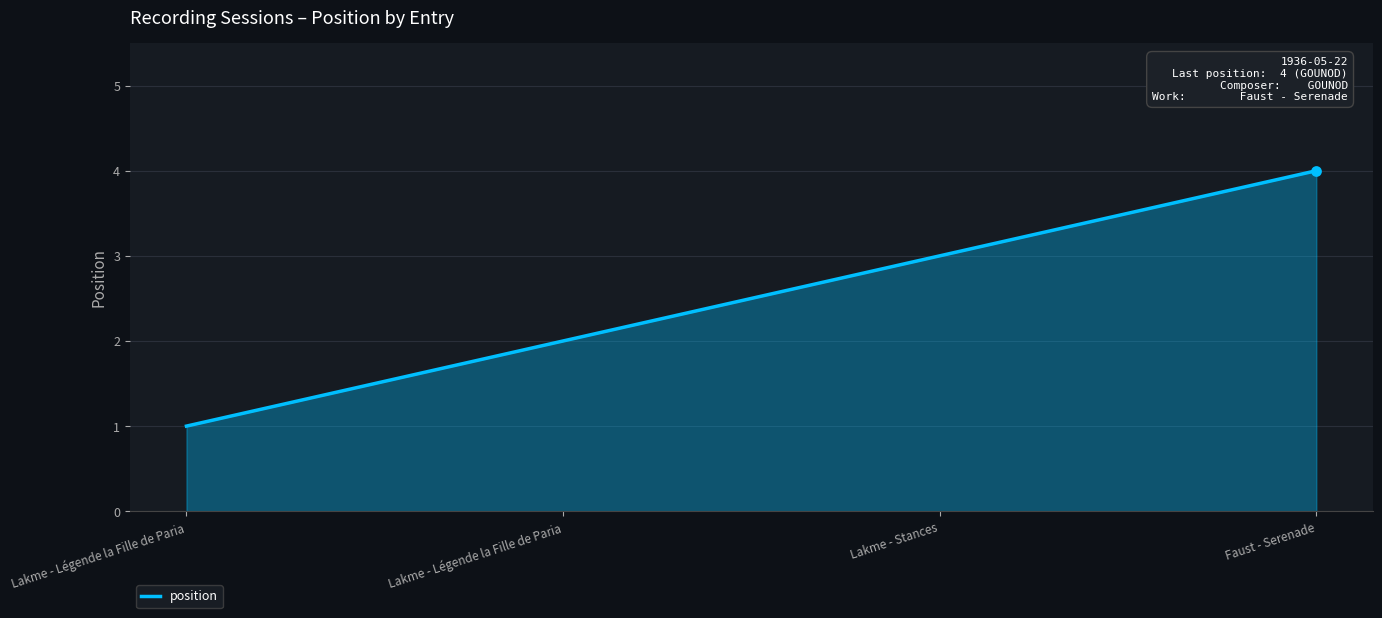

Approximately how many times larger is the value at Lakme - Légende la Fille de Paria compared to Lakme - Stances?

0.7